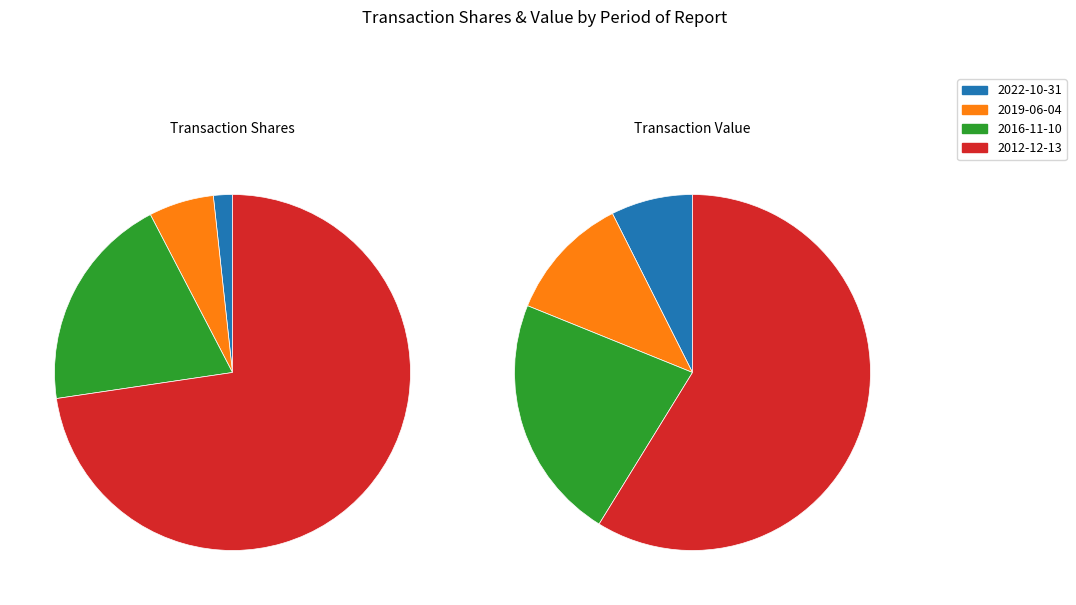

True or false: 2016-11-10 accounts for 22% of the total.

True